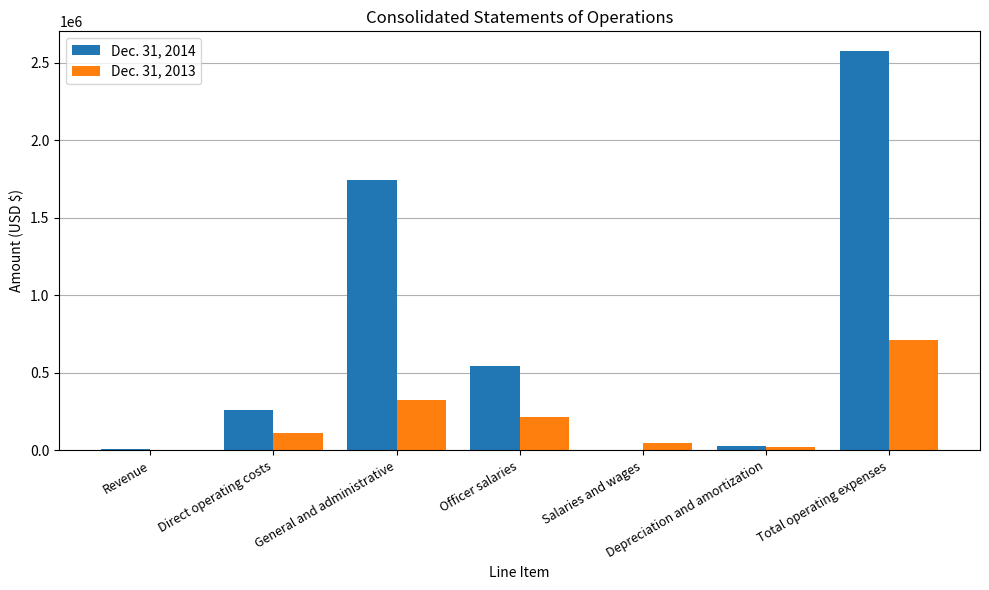

What is the total value across all series at Direct operating costs?

366411